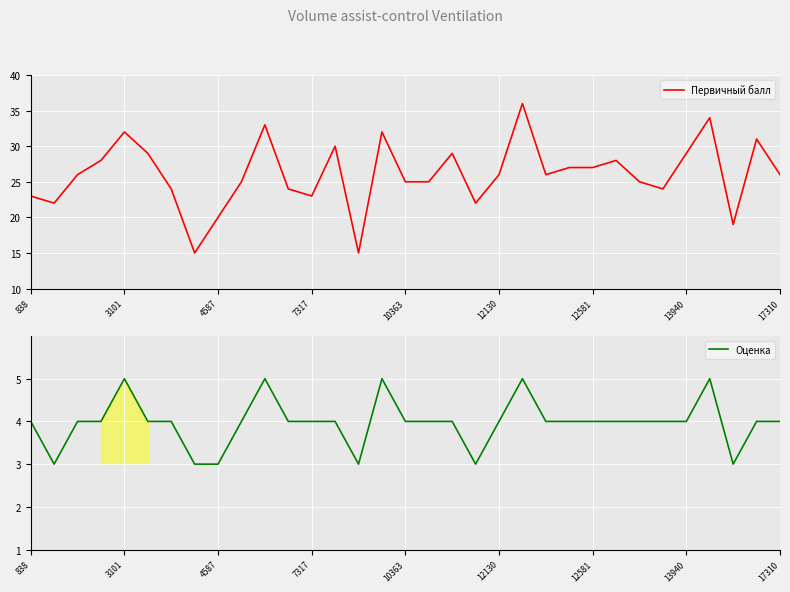

What is the highest value of the Оценка series?

5